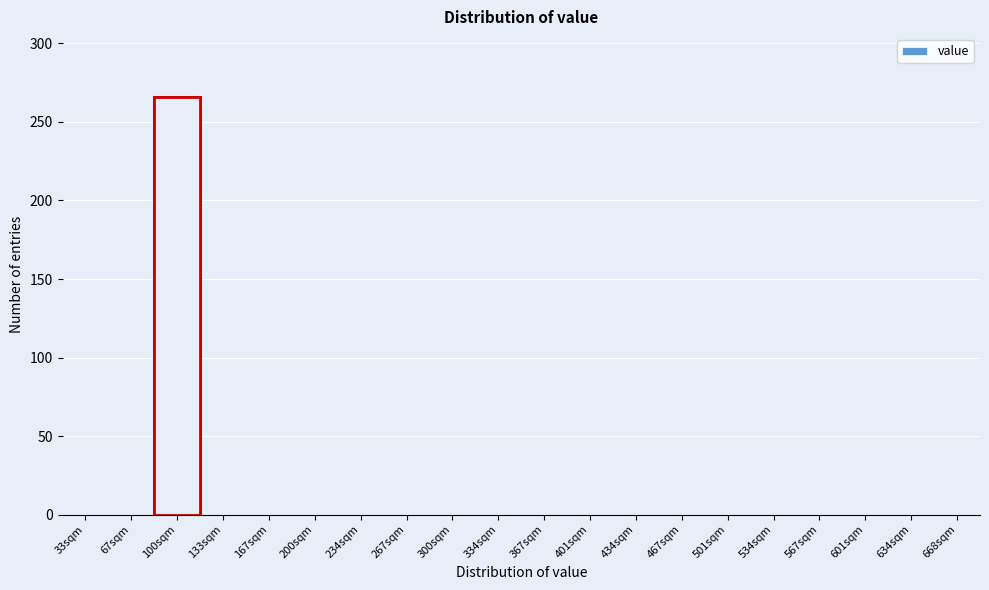

Reading right to left, transcribe all the data shown in this chart.

668sqm=0	634sqm=0	601sqm=0	567sqm=0	534sqm=0	501sqm=0	467sqm=0	434sqm=0	401sqm=0	367sqm=0	334sqm=0	300sqm=0	267sqm=0	234sqm=0	200sqm=0	167sqm=0	133sqm=0	100sqm=266	67sqm=0	33sqm=0